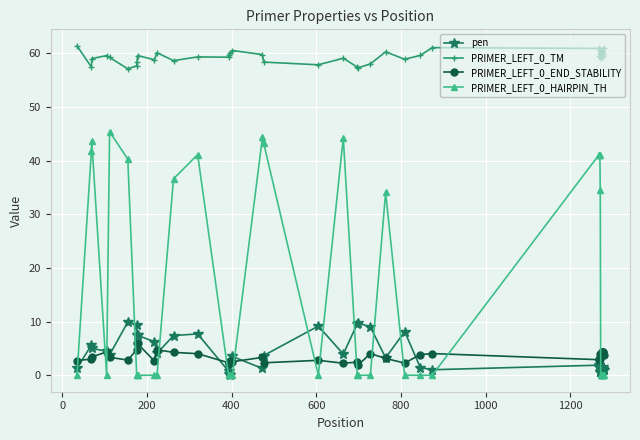

True or false: PRIMER_LEFT_0_TM has more than 1 points higher than both neighbors.

True